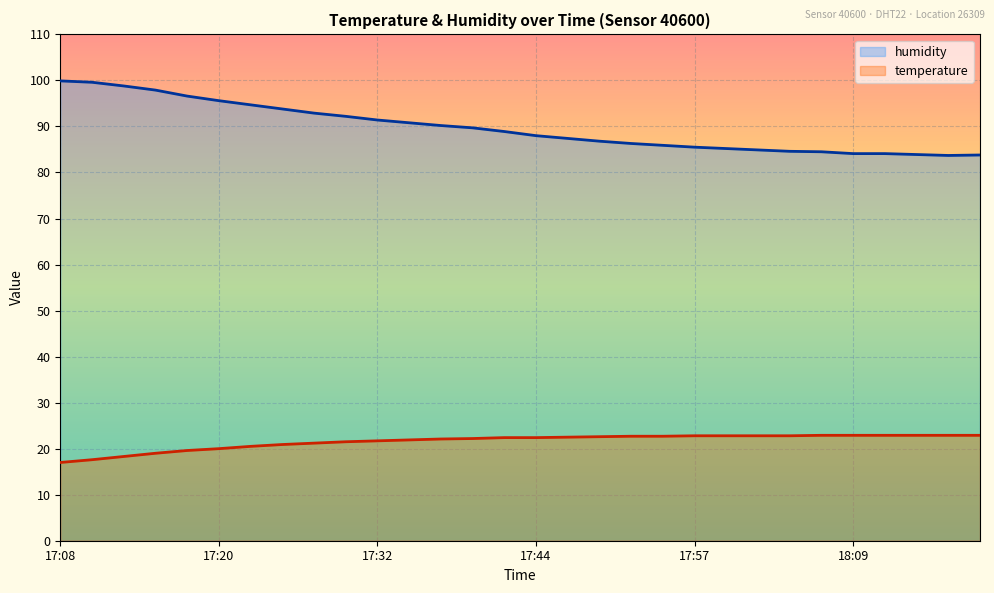

List the labels in order of temperature value, smallest first.

17:08, 17:10, 17:13, 17:15, 17:18, 17:20, 17:22, 17:25, 17:27, 17:30, 17:32, 17:35, 17:37, 17:40, 17:42, 17:44, 17:47, 17:49, 17:52, 17:54, 17:57, 17:59, 18:02, 18:04, 18:06, 18:09, 18:11, 18:14, 18:16, 18:19